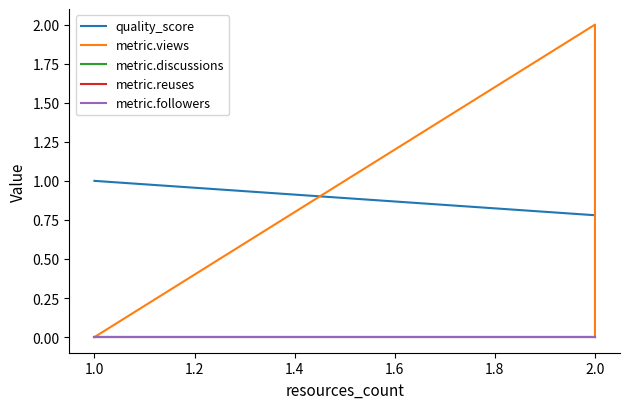

What is the greatest value displayed?

2.0